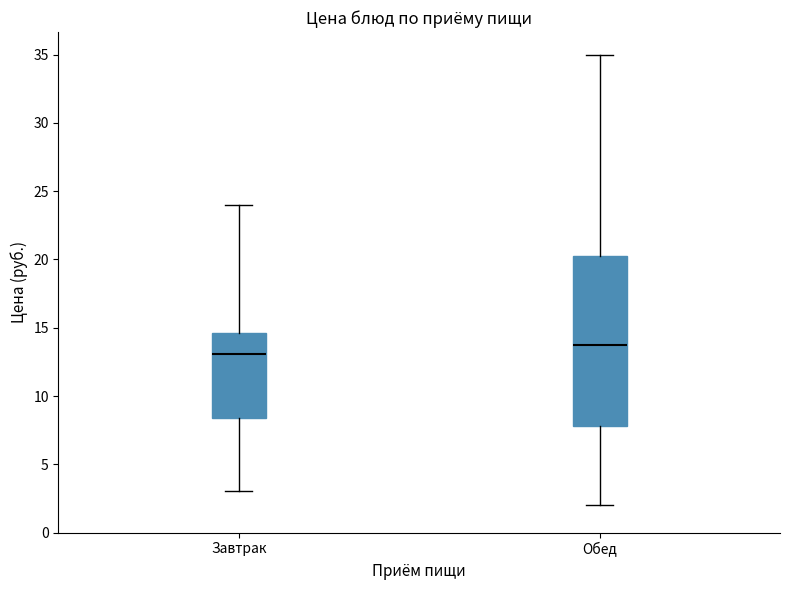

Which box is the tallest, from its lower edge to its upper edge?

Обед